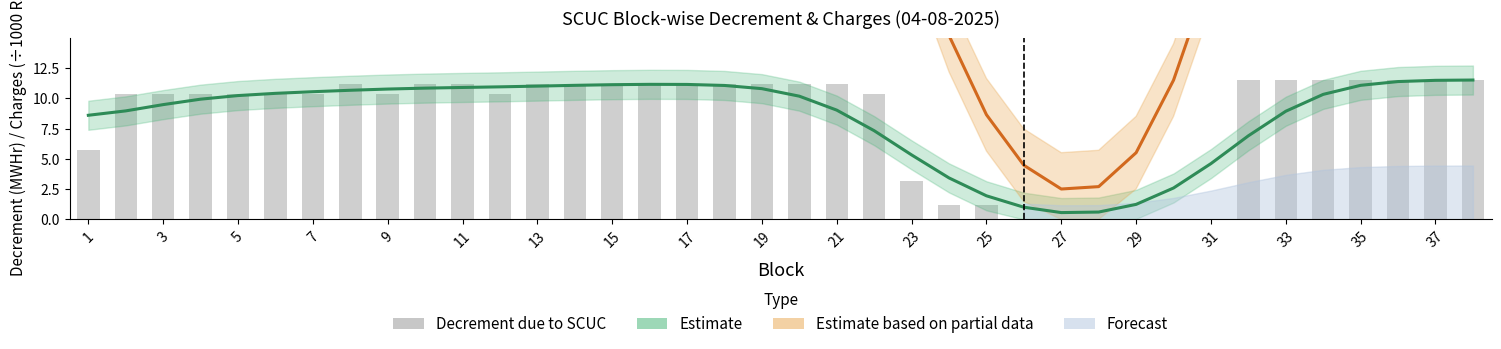

Which category has the highest value in the Estimate (Charges/1000 Rs.) series?

37